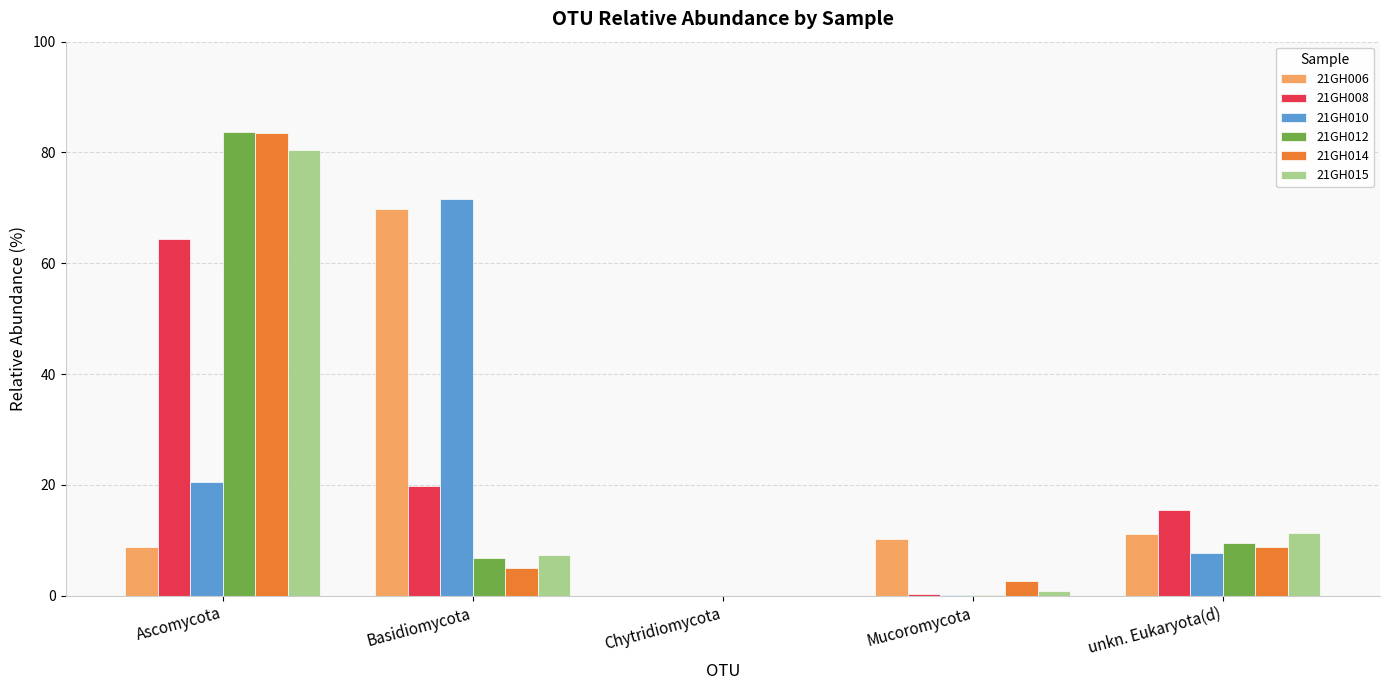

What are all the series names shown in the legend?

21GH006, 21GH008, 21GH010, 21GH012, 21GH014, 21GH015